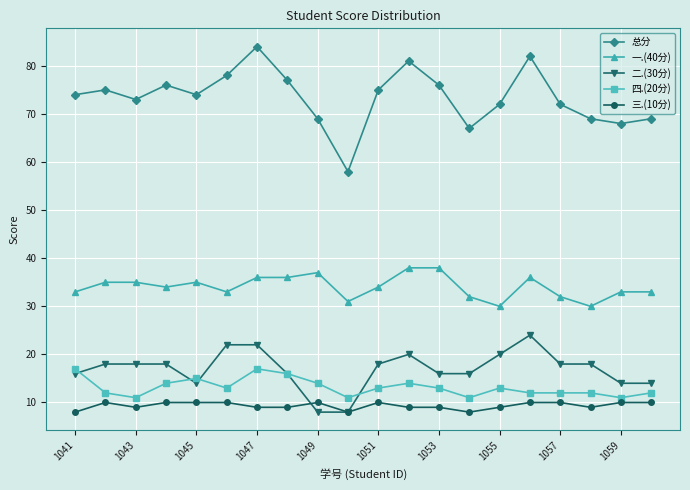

True or false: 一.(40分) and 三.(10分) intersect in this chart.

False